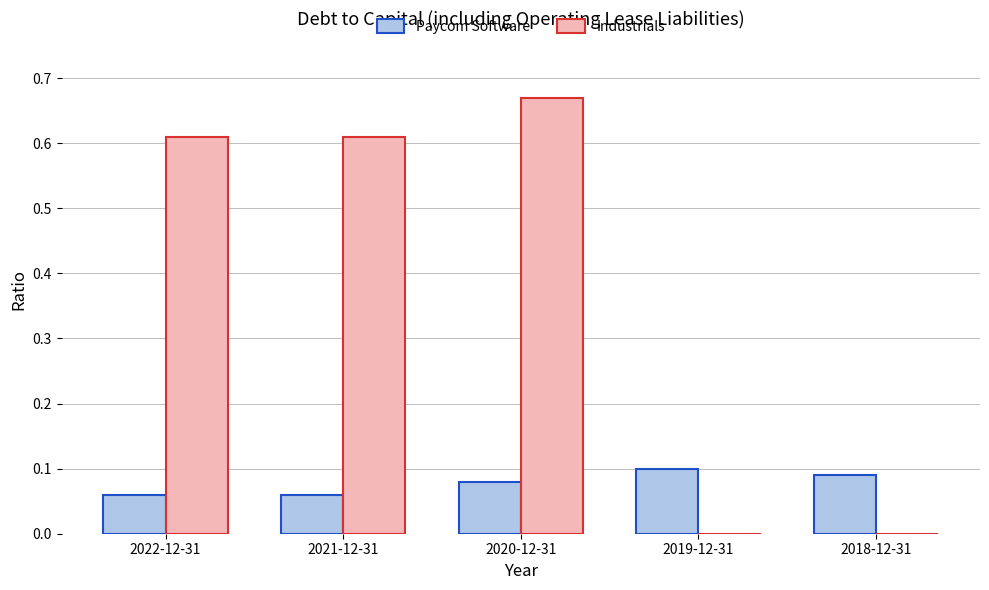

Between 2021-12-31 and 2020-12-31, which series saw the biggest shift?

Industrials